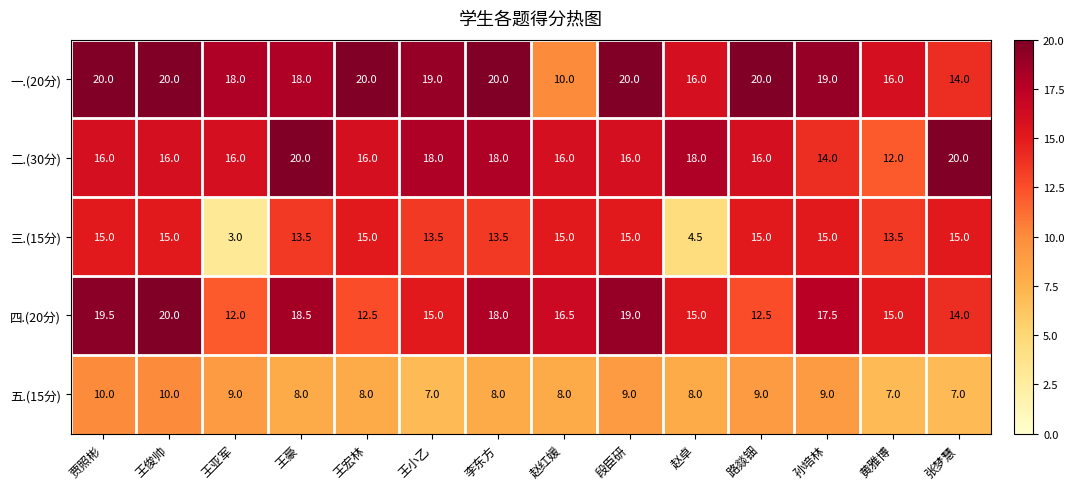

The value of 五.(15分) at 王亚军 is 9.0. True or false?

True